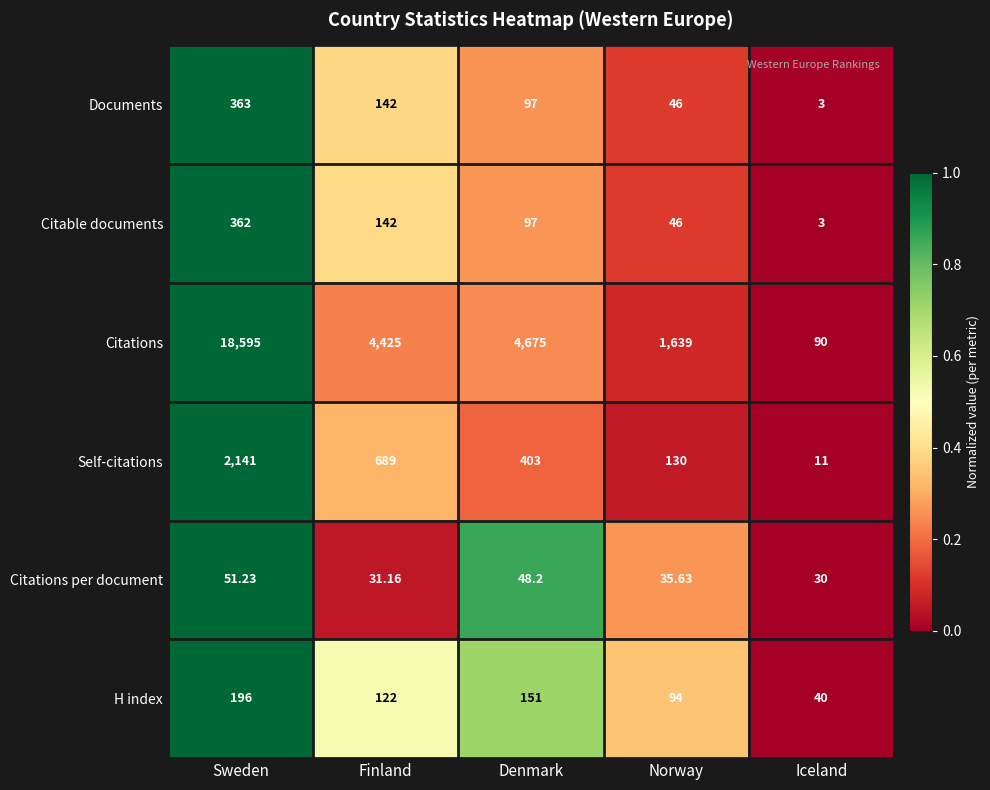

At which category is the sum across all series the highest?

Sweden